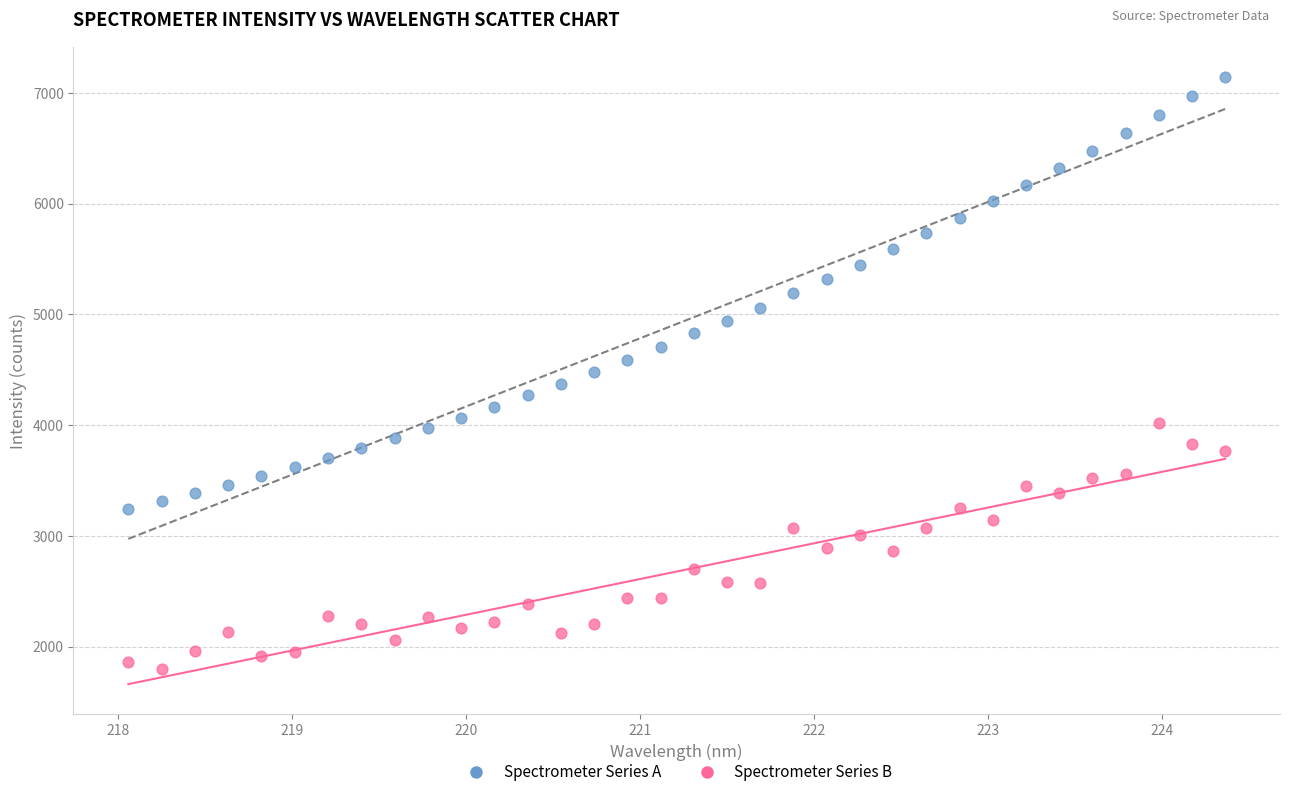

Which series contains the highest Y value?

Spectrometer Series A